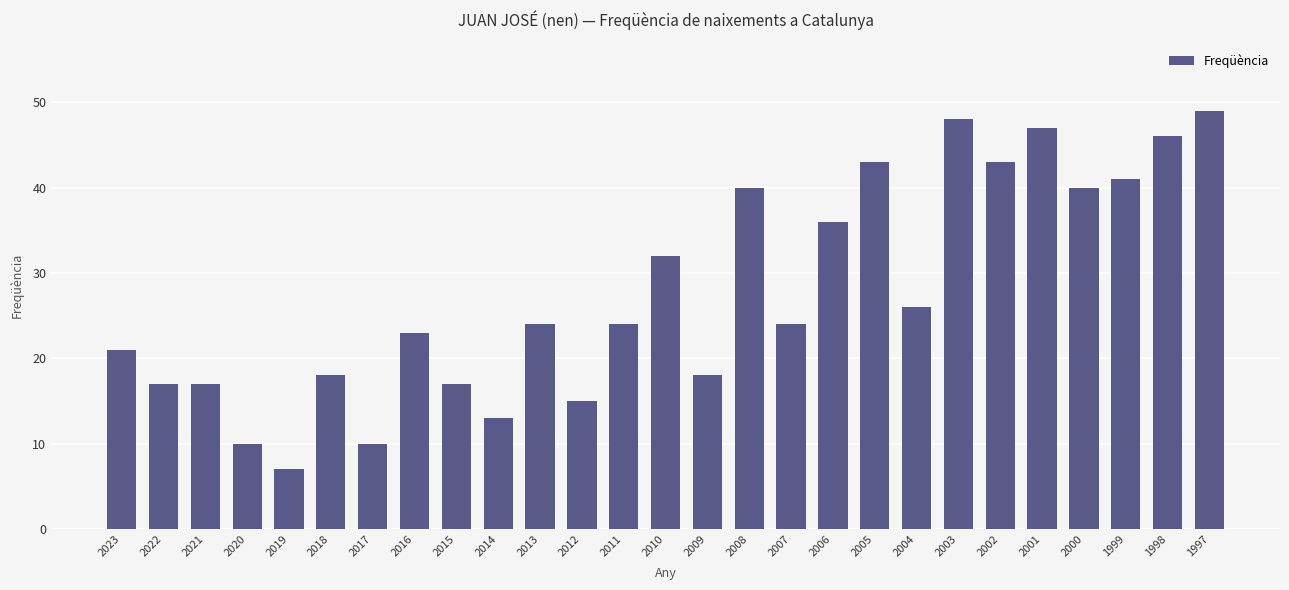

The chart shows a value of 17 at 2021. True or false?

True